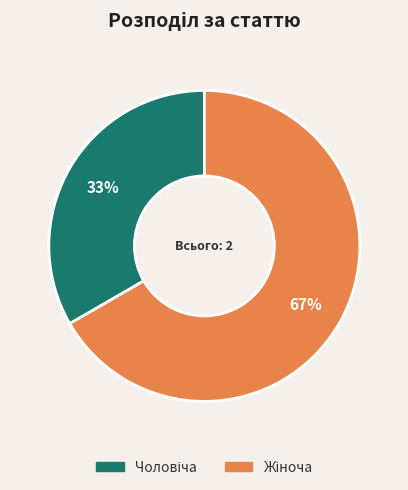

How many segments does this pie chart have?

2